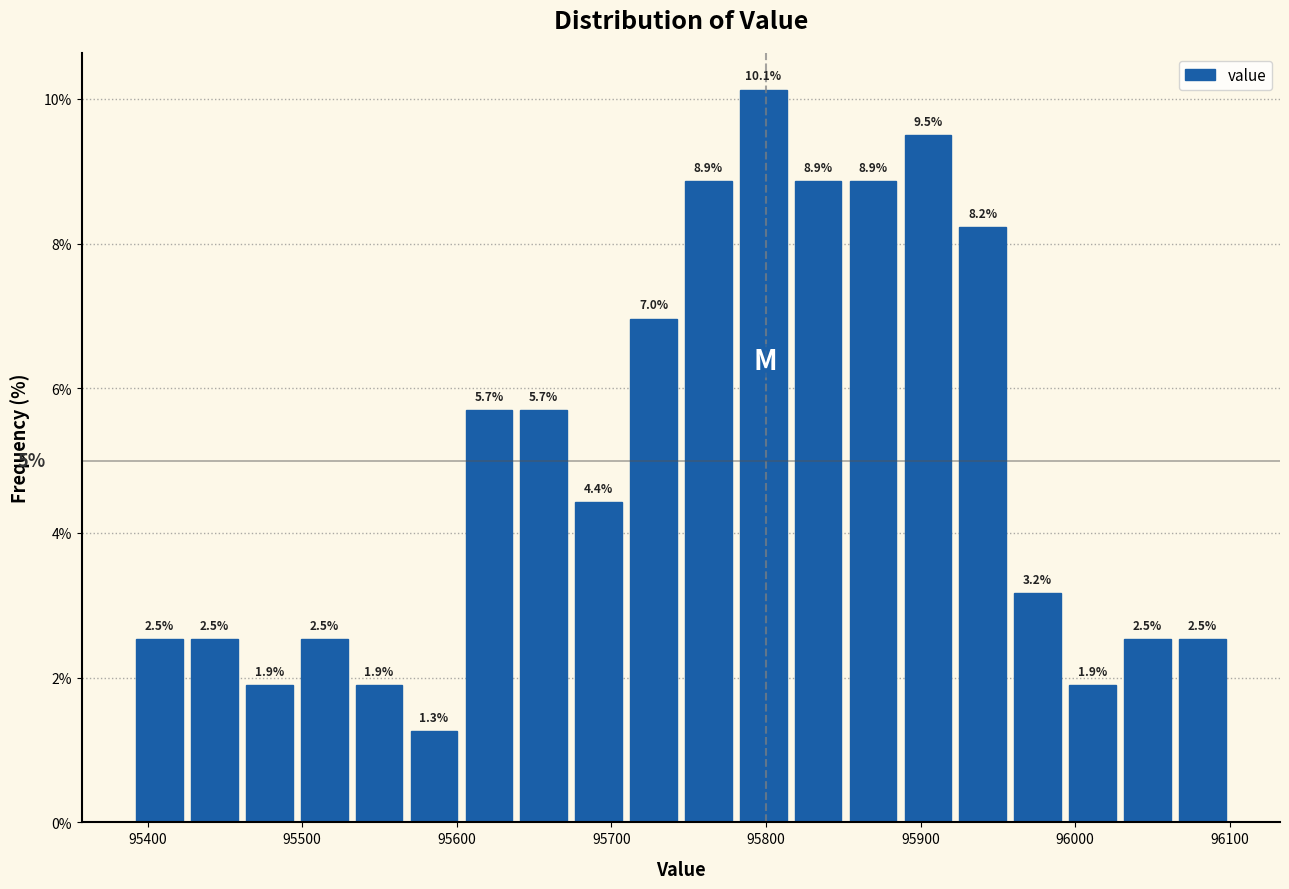

Read against the x-axis, roughly where is the centre of the tallest bar?

95800